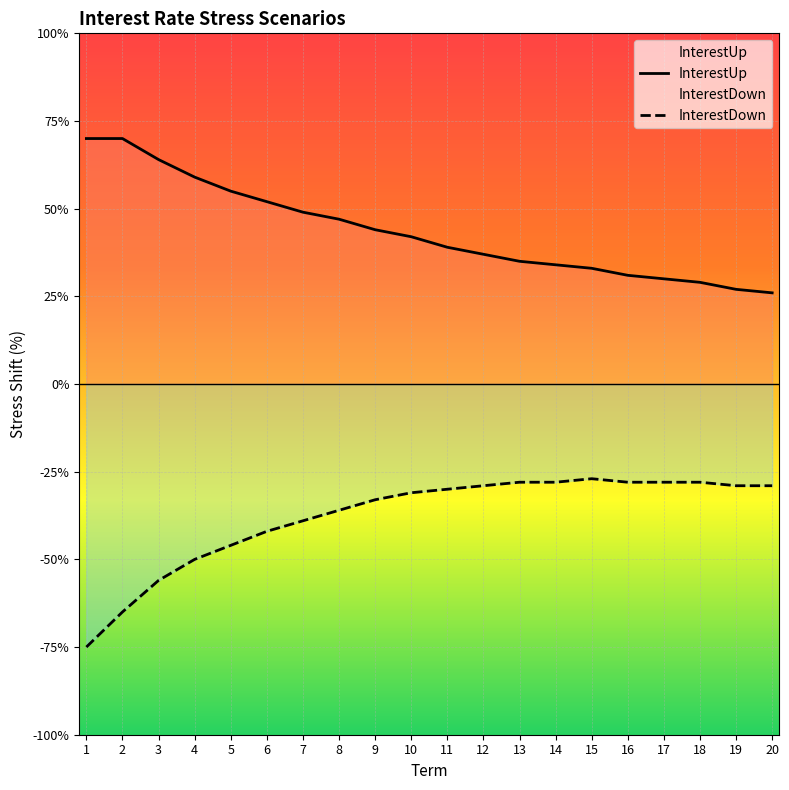

Which category has the lowest value across all series?

1